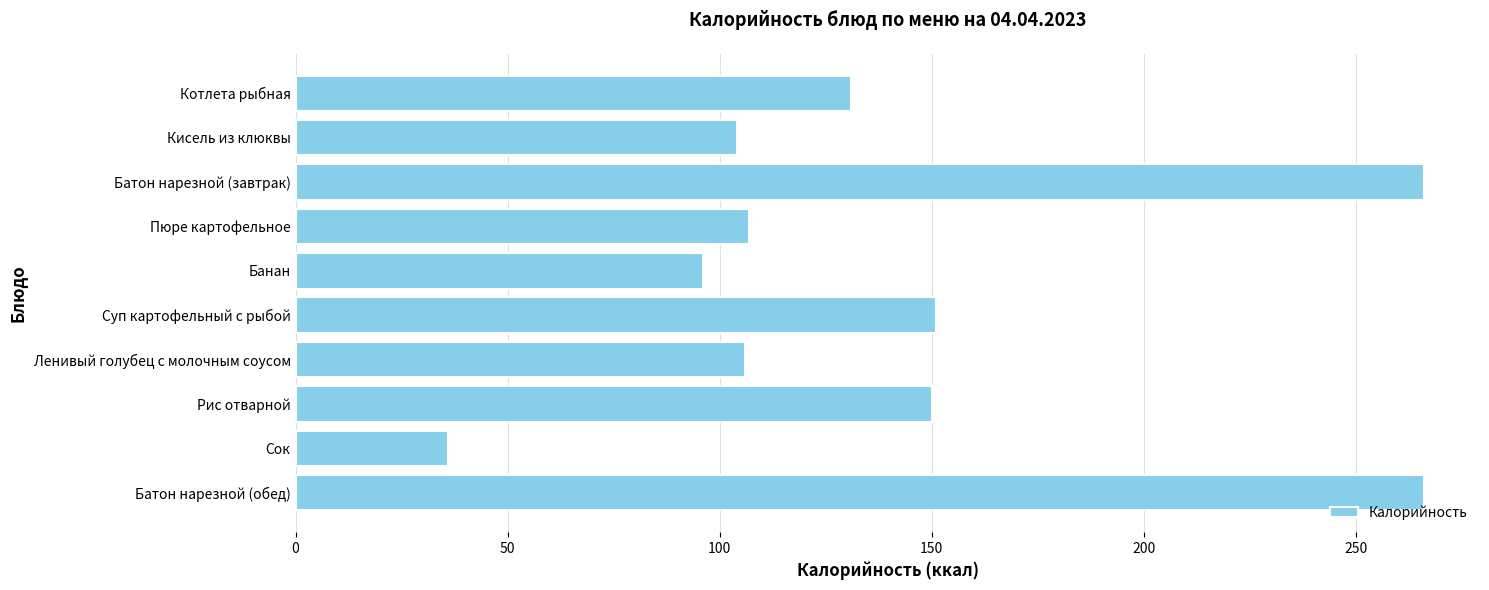

What is the difference between the maximum and second lowest values?

170